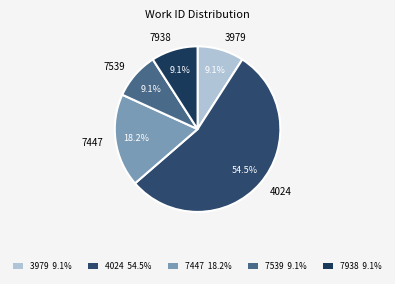

True or false: 7539 accounts for 34% of the total.

False